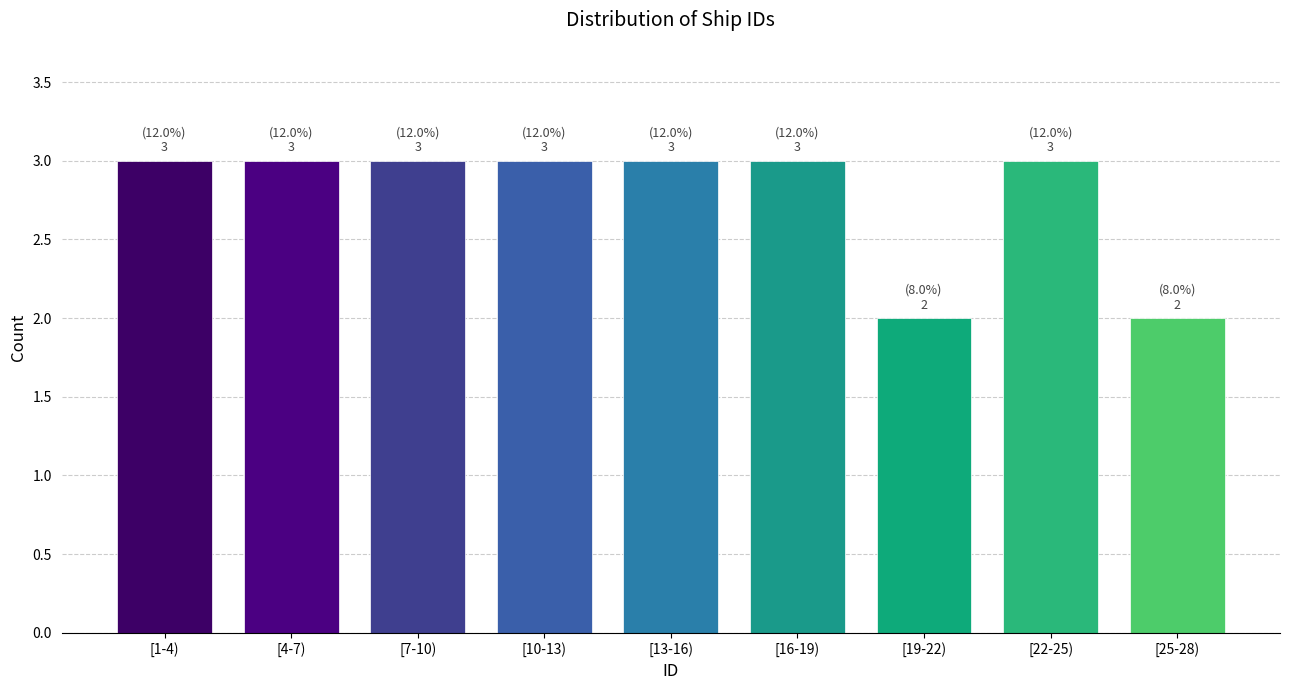

Reading left to right, extract all data points from this chart.

[1-4)=3	[4-7)=3	[7-10)=3	[10-13)=3	[13-16)=3	[16-19)=3	[19-22)=2	[22-25)=3	[25-28)=2